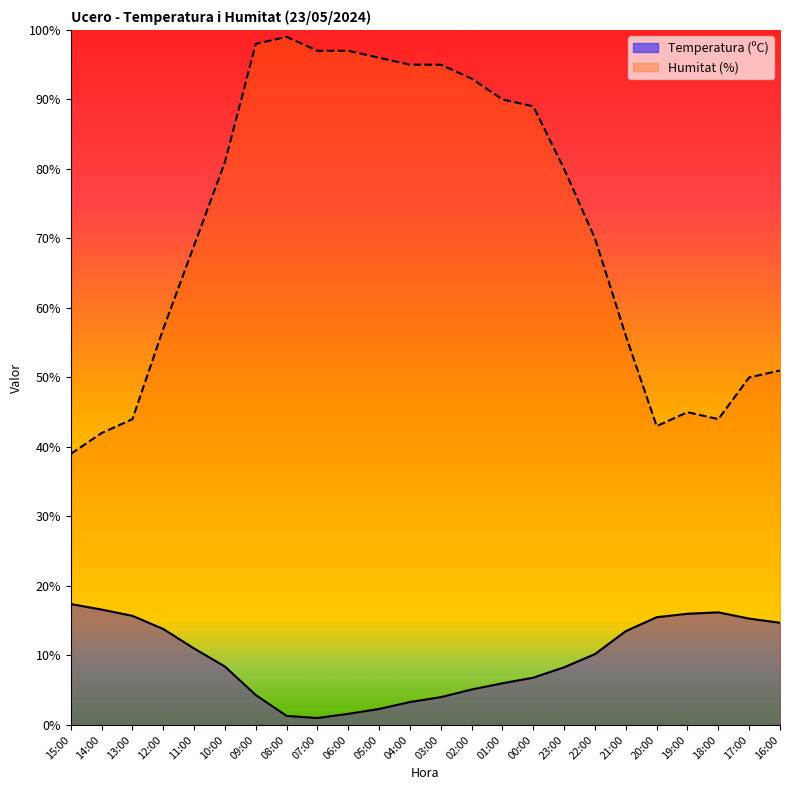

List the labels in order of Temperatura (ºC) value, largest first.

15:00, 14:00, 18:00, 19:00, 13:00, 20:00, 17:00, 16:00, 12:00, 21:00, 11:00, 22:00, 10:00, 23:00, 00:00, 01:00, 02:00, 09:00, 03:00, 04:00, 05:00, 06:00, 08:00, 07:00